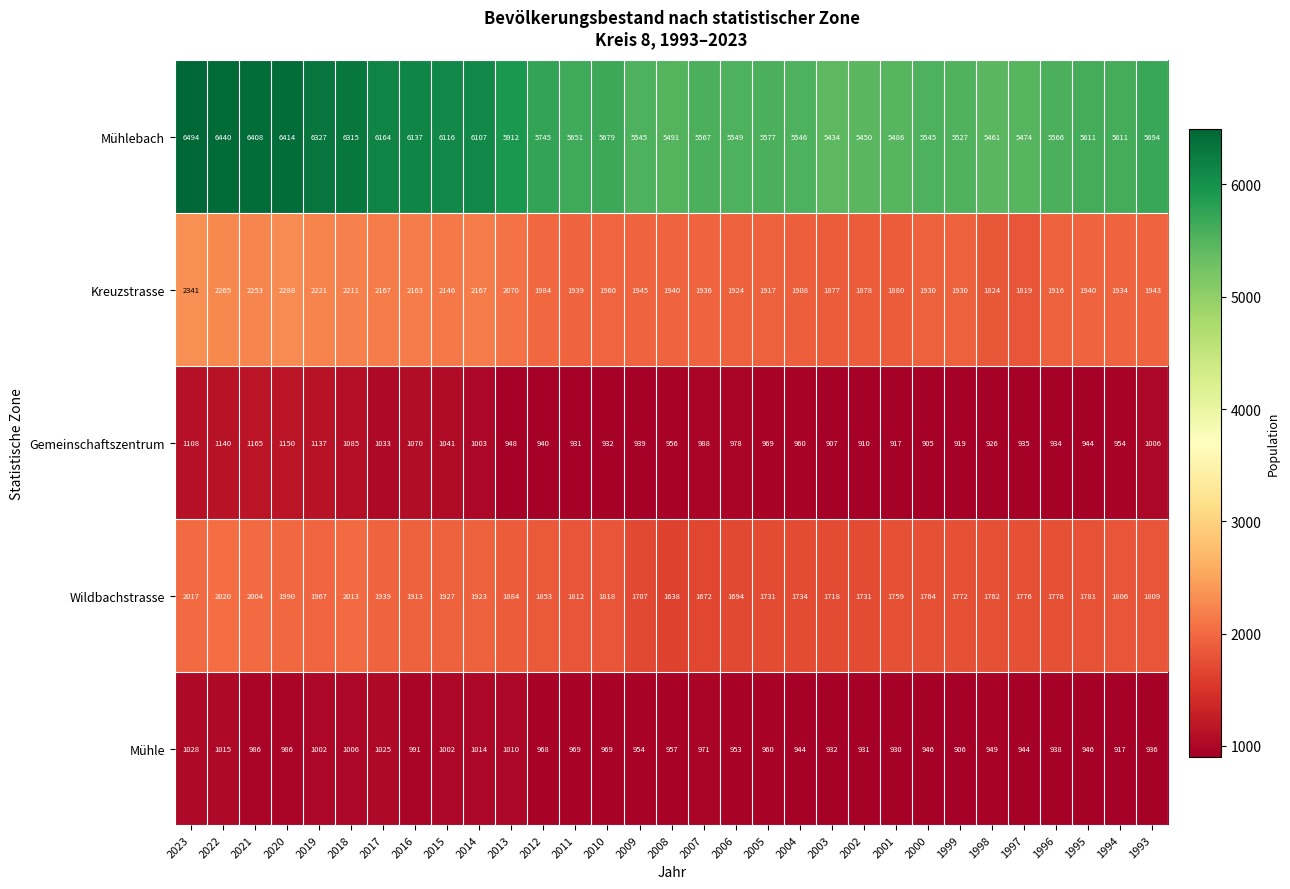

What is the difference between the highest and lowest values at 2002?

4540